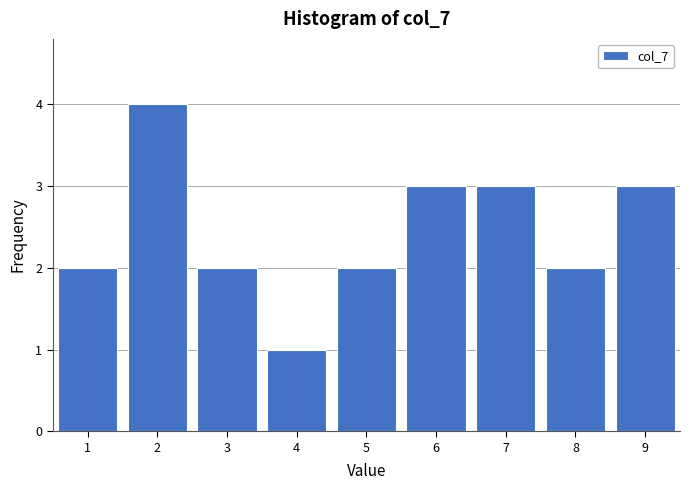

Which range on the x-axis has the tallest bar?

1.5 to 2.5